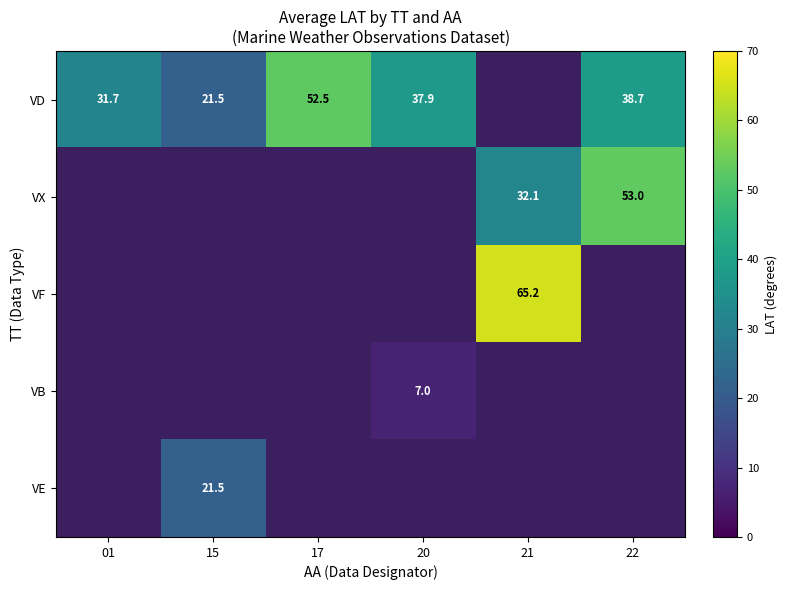

The VD series shows 38.7 at 22. True or false?

True